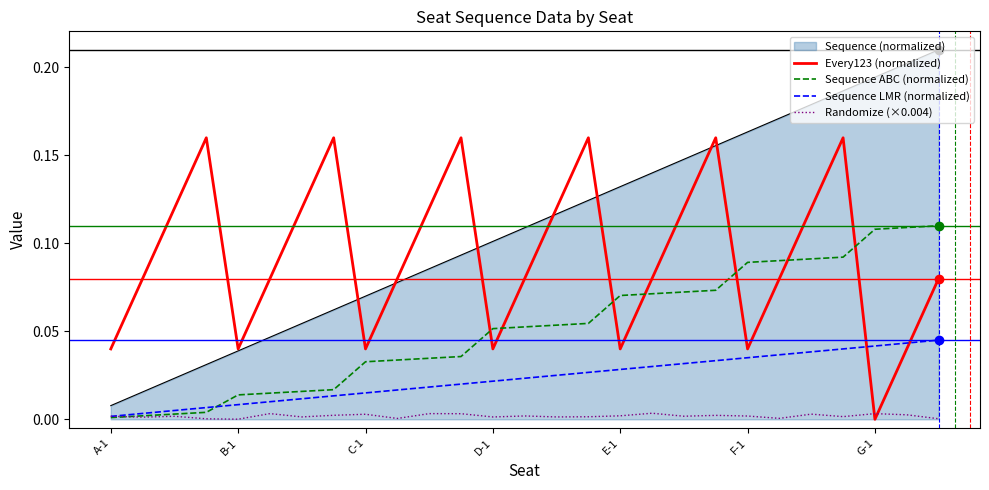

True or false: Randomize (×0.004) has more than 2 points higher than both neighbors.

True